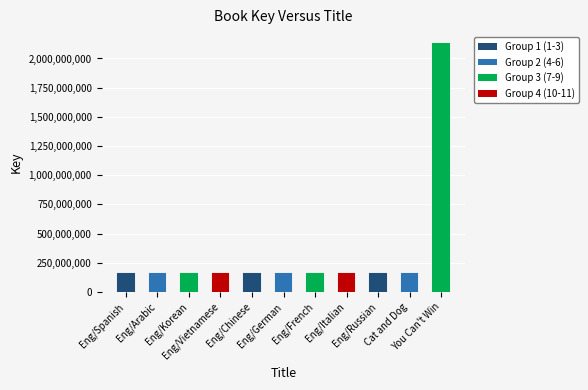

Does the chart contain stacked bars?

No